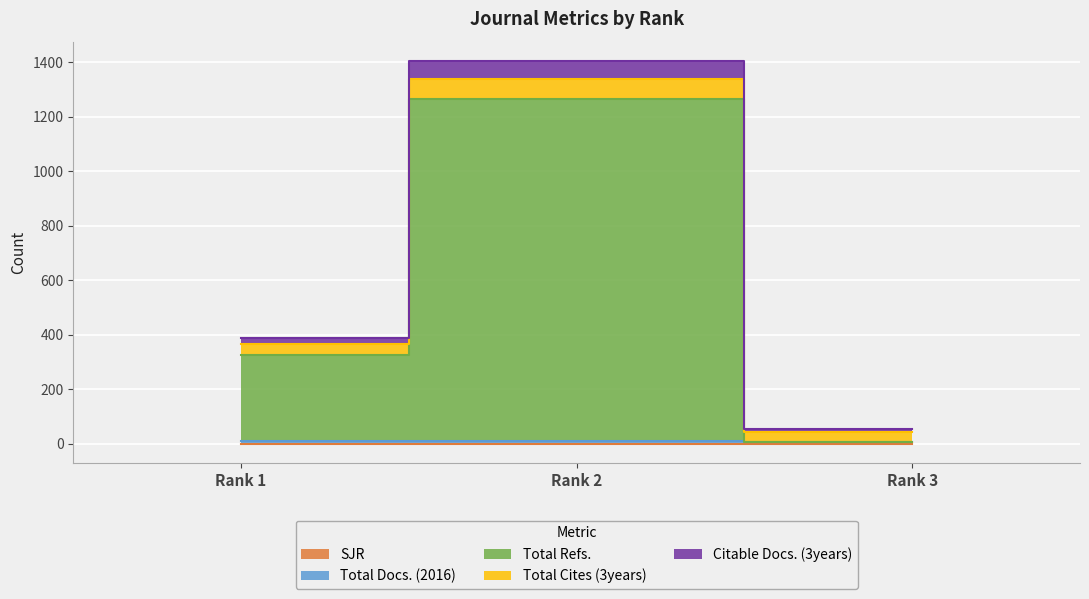

What is the difference between the highest and lowest values at Rank 3?

48